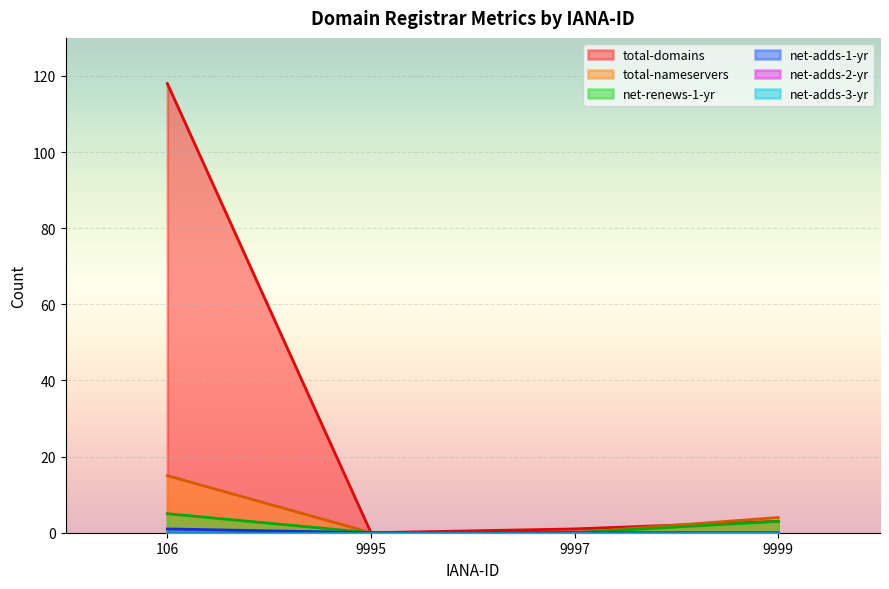

How many lines are shown in the chart?

6